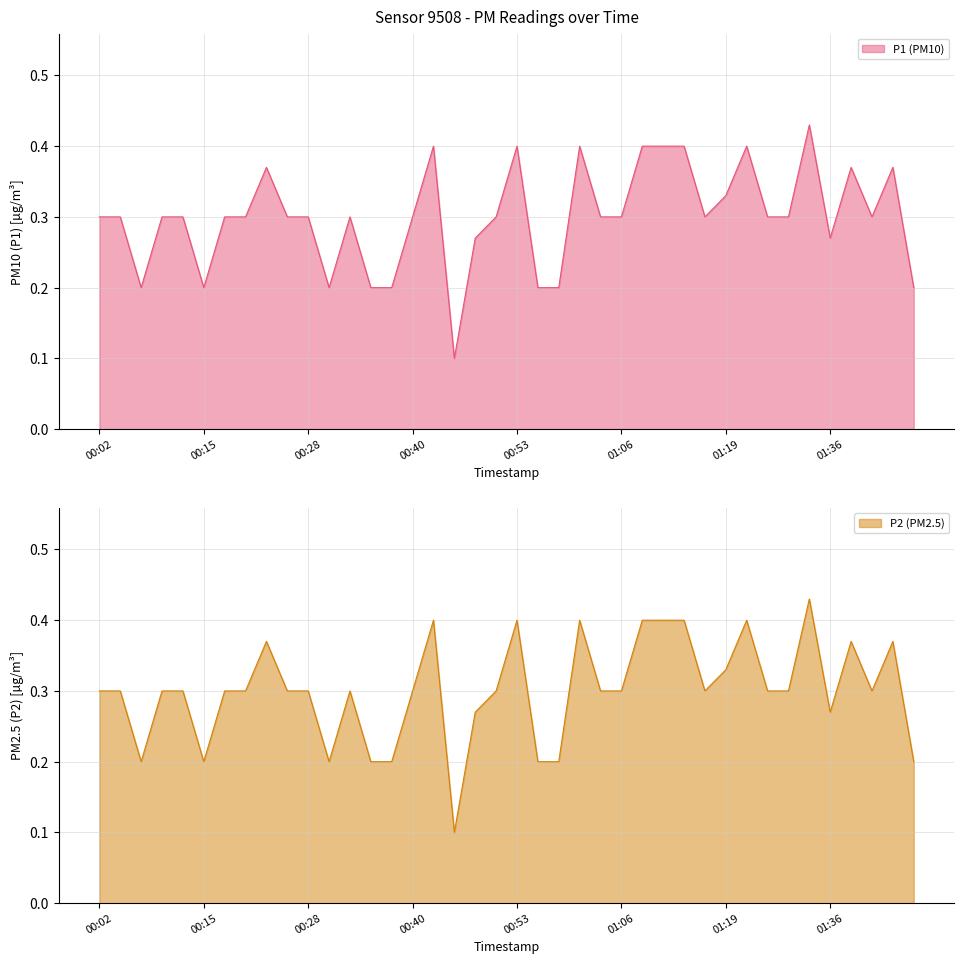

What is the total value across all series at 28?

0.8